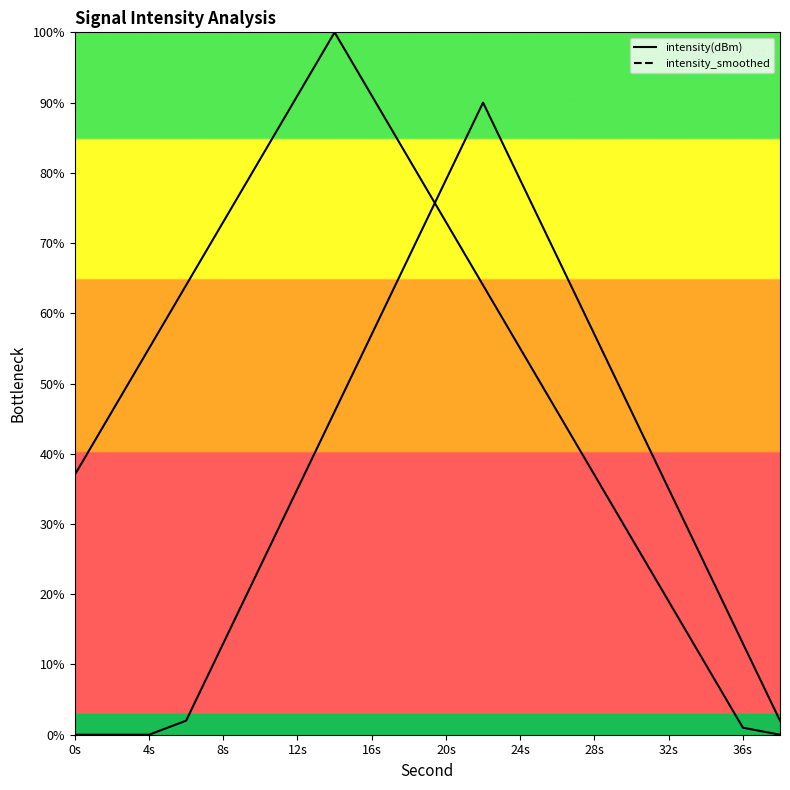

Which series has the widest spread of values?

intensity(dBm)